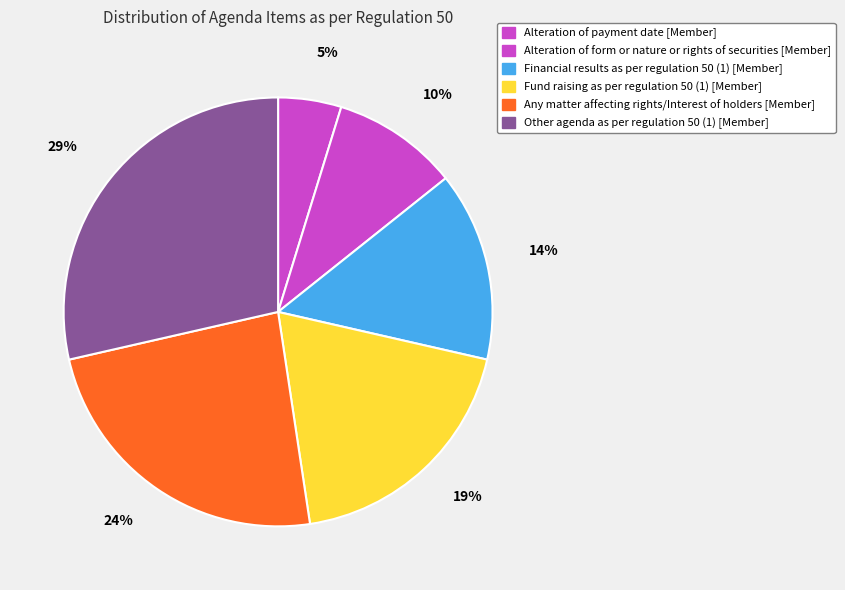

What percentage is the Any matter affecting rights/Interest of holders slice, to the nearest percent?

24%